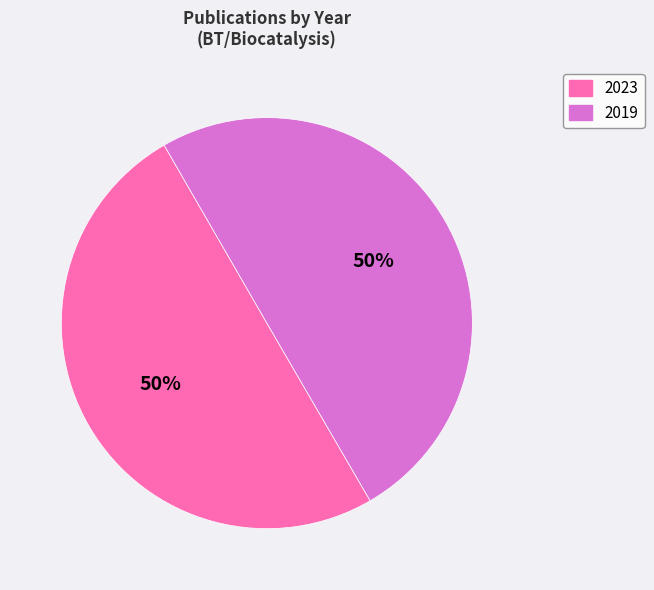

How many slices are in this pie chart?

2